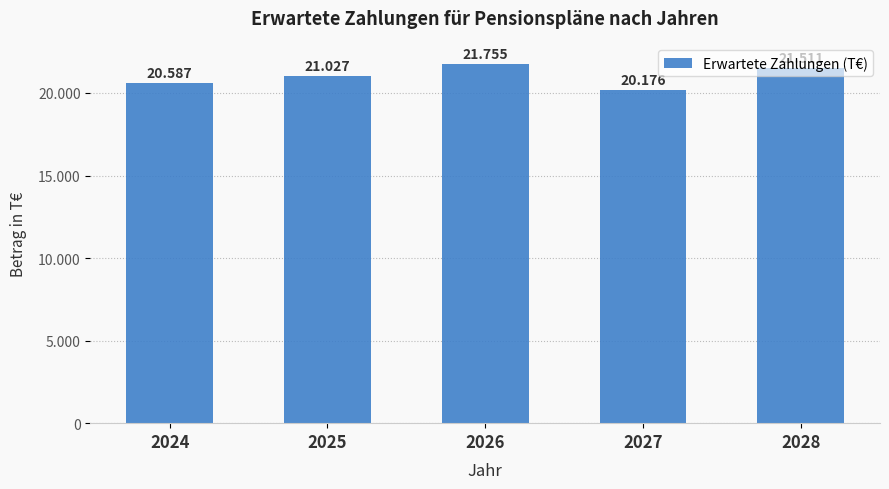

How many values are between 20587 and 21511?

3